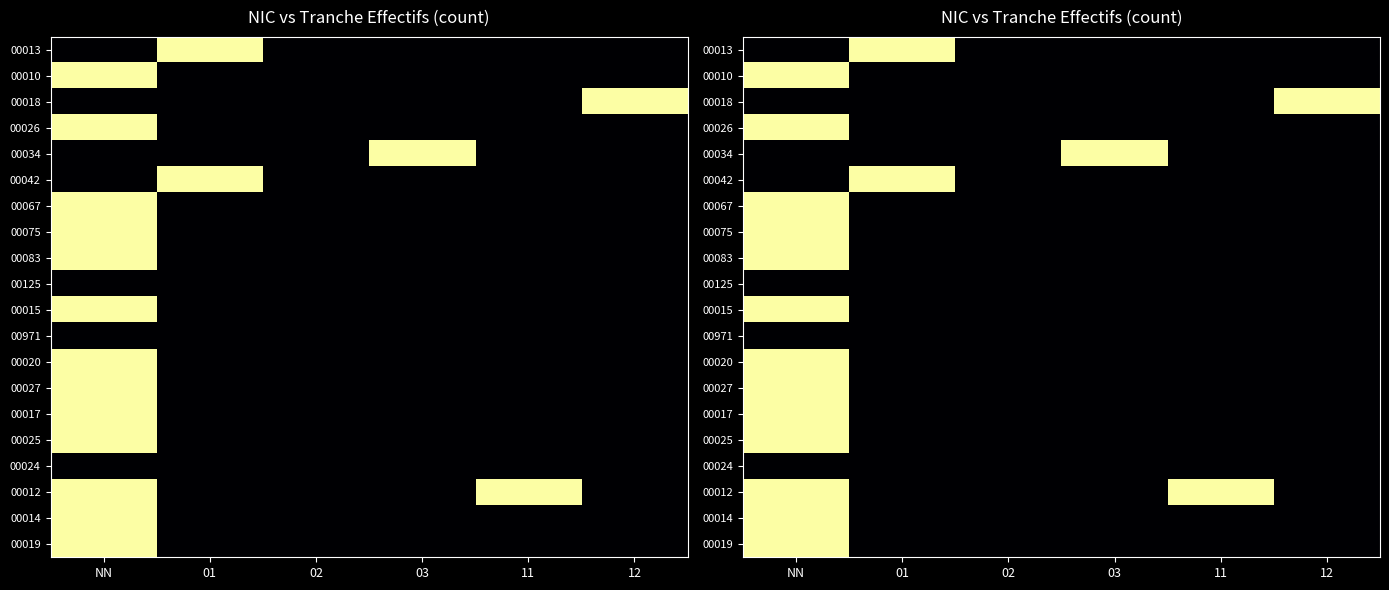

True or false: 00020 has a value of 0 at 03.

True